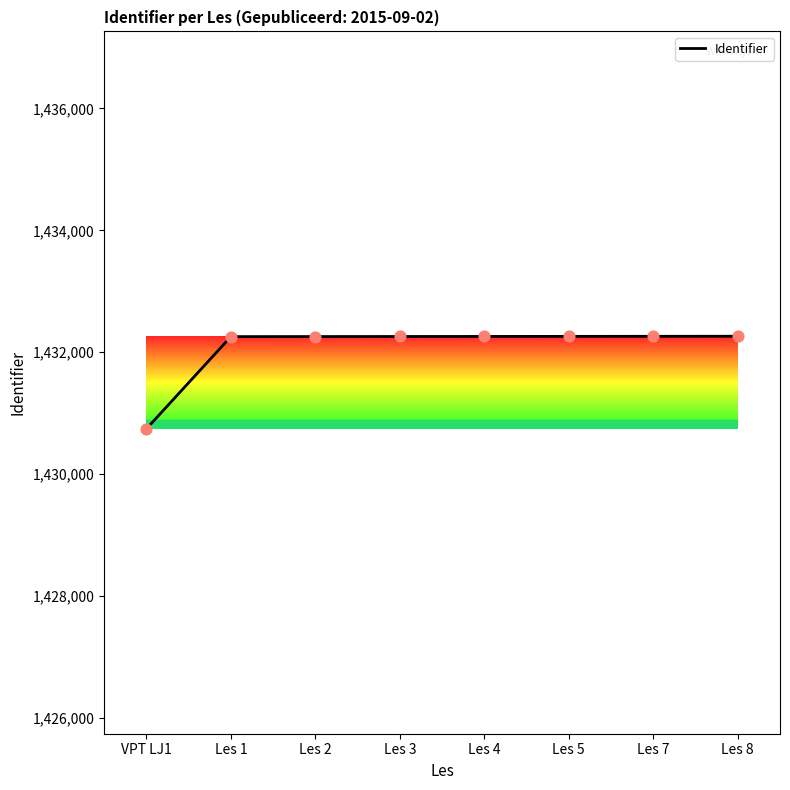

What is the change in value from VPT LJ1 to Les 3?

+1515